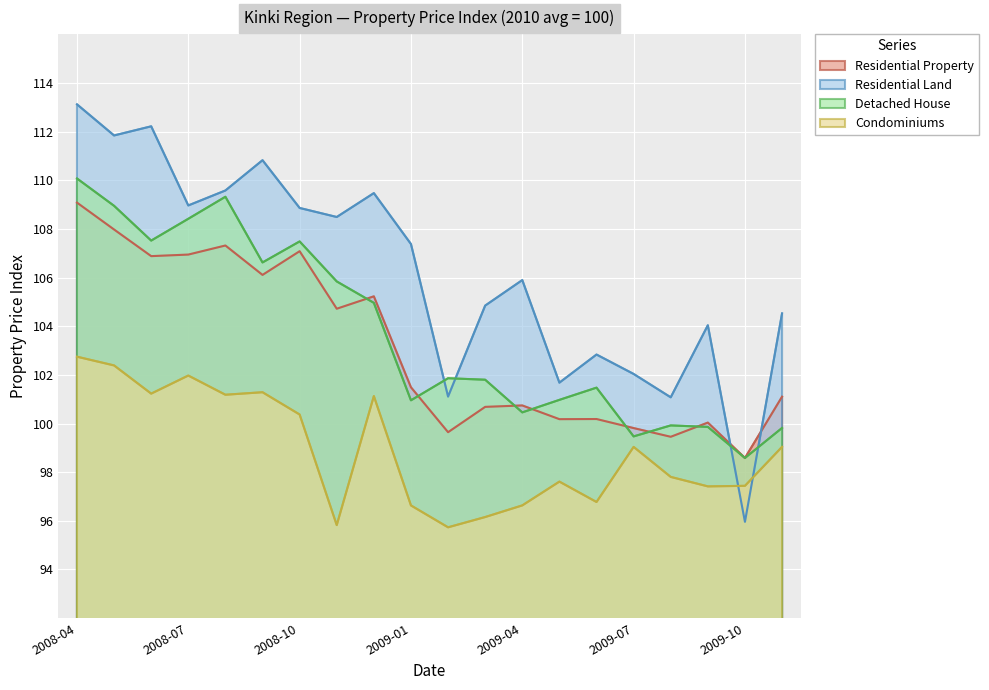

Reading left to right, transcribe all the data shown in this chart.

Residential Property: 109.1	108.0	106.9	106.9	107.3	106.1	107.1	104.7	105.2	101.5	99.6	100.7	100.7	100.2	100.2	99.8	99.5	100.0	98.6	101.1
Residential Land: 113.1	111.8	112.2	109.0	109.6	110.8	108.9	108.5	109.5	107.4	101.1	104.8	105.9	101.7	102.8	102.0	101.1	104.0	96.0	104.5
Detached House: 110.1	109.0	107.5	108.4	109.3	106.6	107.5	105.8	105.0	101.0	101.9	101.8	100.5	101.0	101.5	99.5	99.9	99.9	98.6	99.8
Condominiums: 102.7	102.4	101.2	102.0	101.2	101.3	100.4	95.8	101.1	96.6	95.7	96.2	96.6	97.6	96.8	99.0	97.8	97.4	97.4	99.0